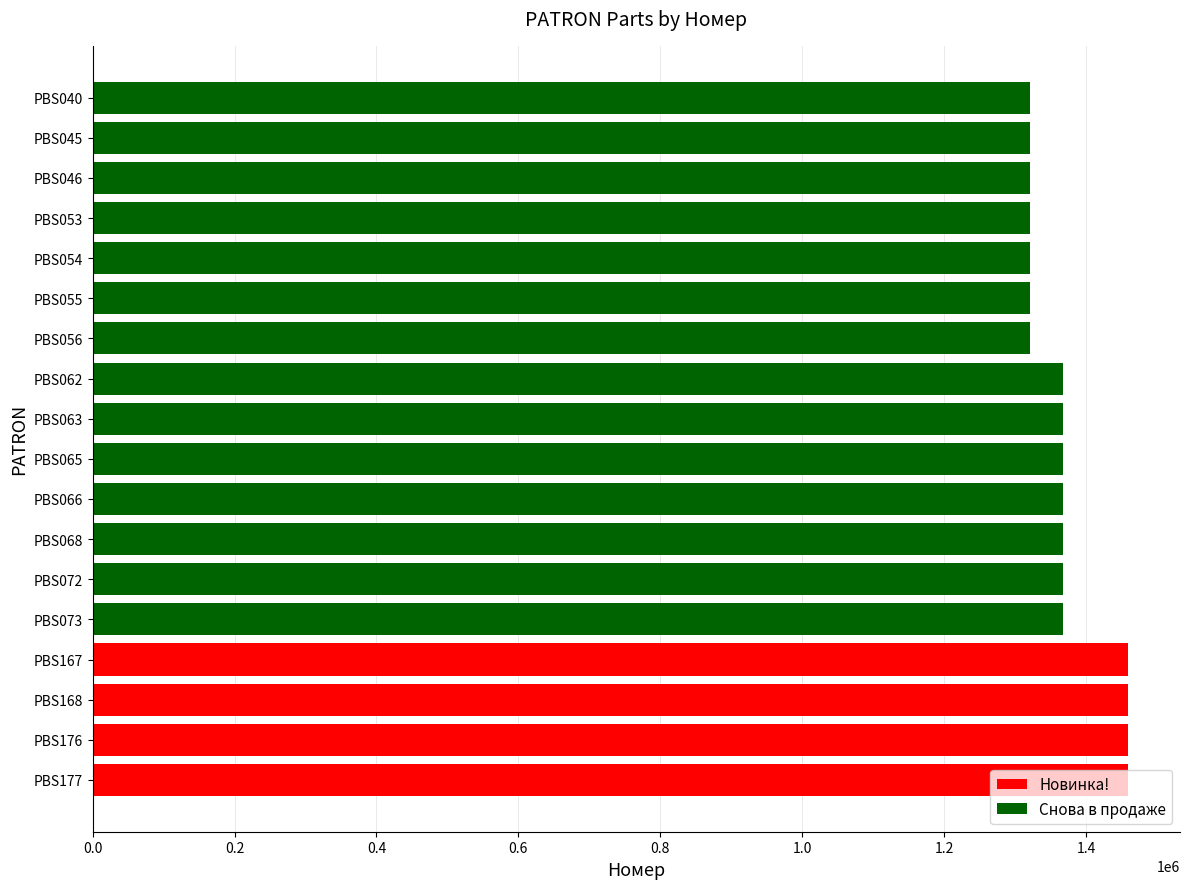

The value at PBS056 is 1320665. True or false?

True